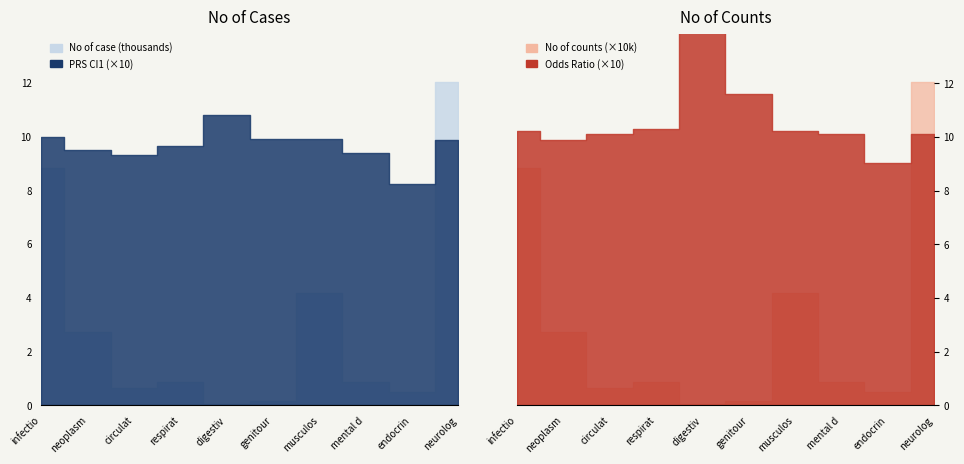

Read the Odds Ratio value at 9.

1.0